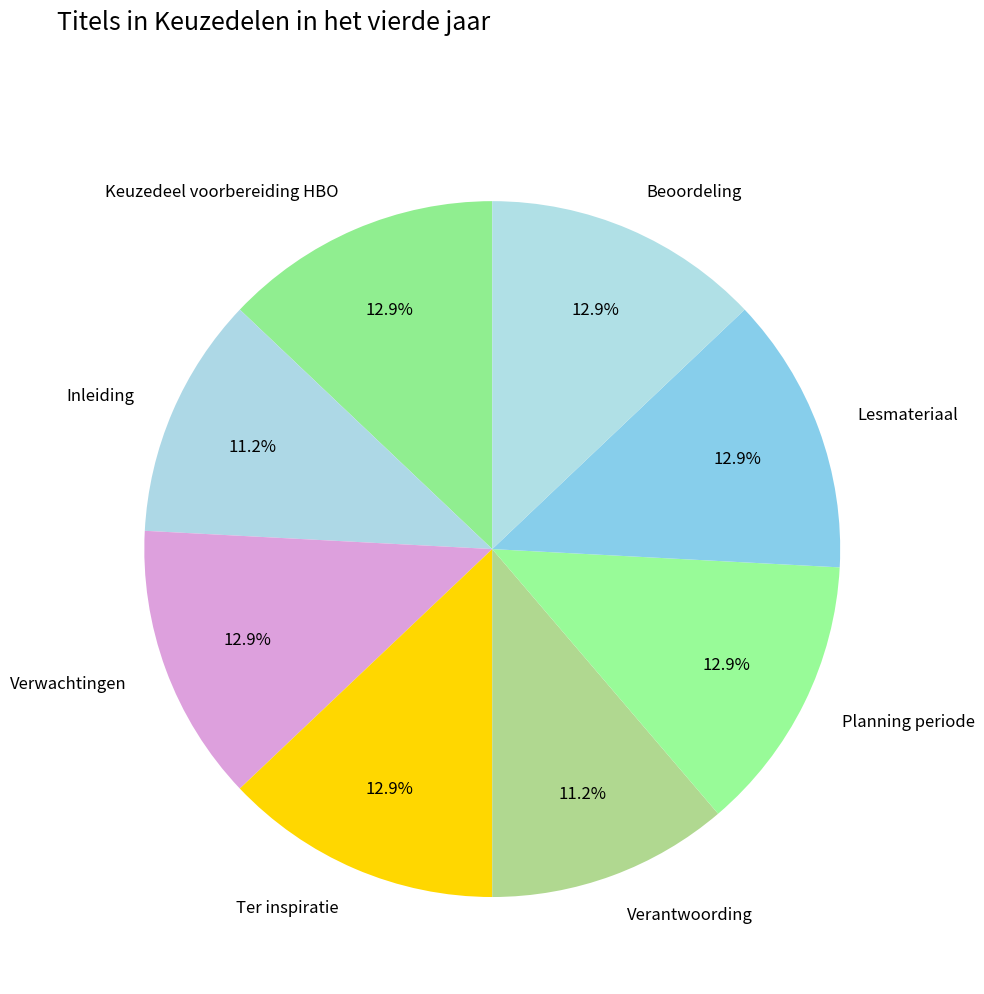

Approximately how many times larger is the value at Verantwoording compared to Inleiding?

1.0